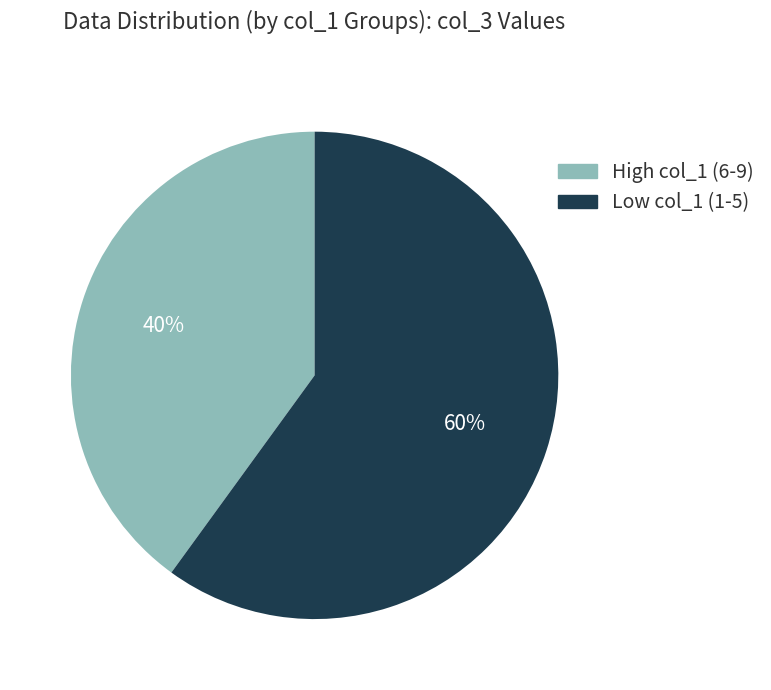

Is there a majority slice in this chart?

Yes